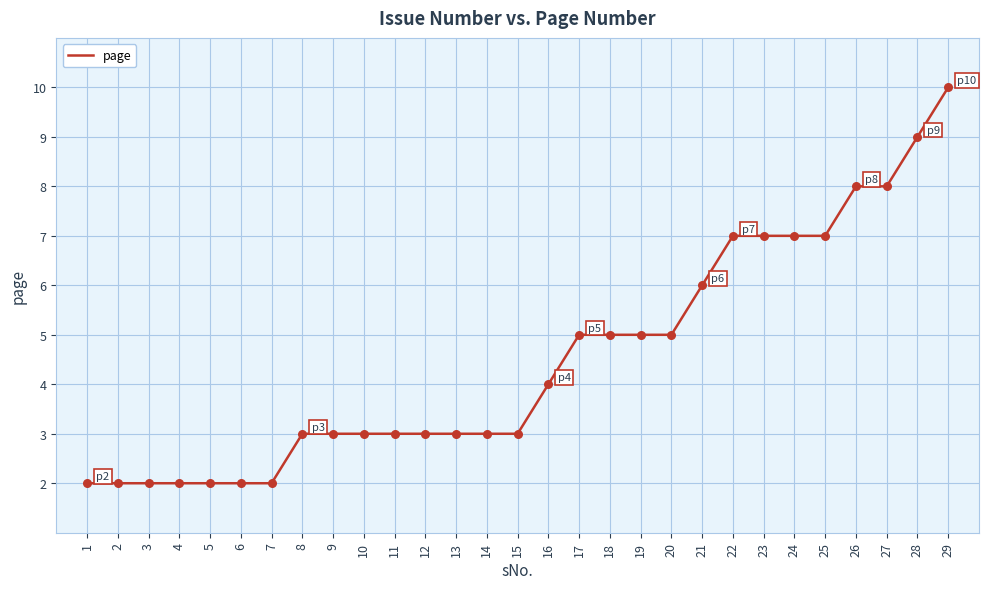

Approximately how many times larger is the value at 16 compared to 11?

1.3